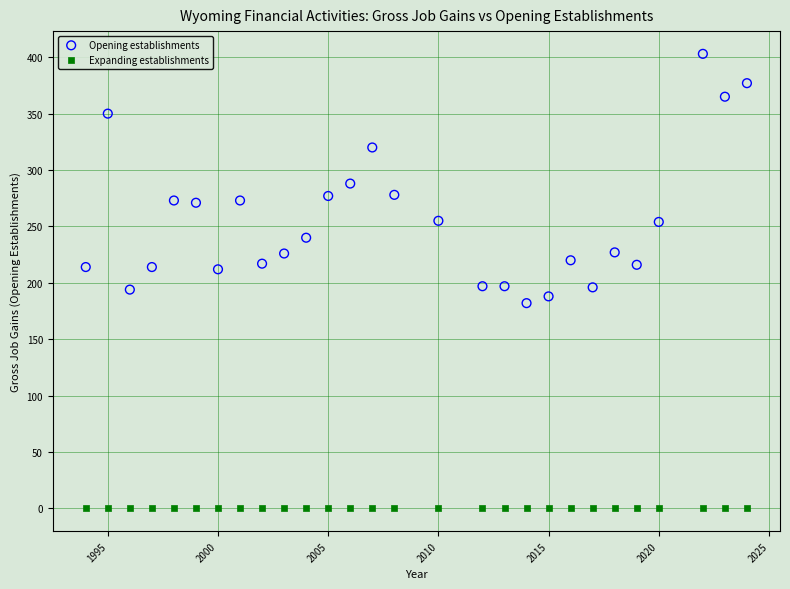

Which series reaches the maximum Y coordinate?

Opening establishments